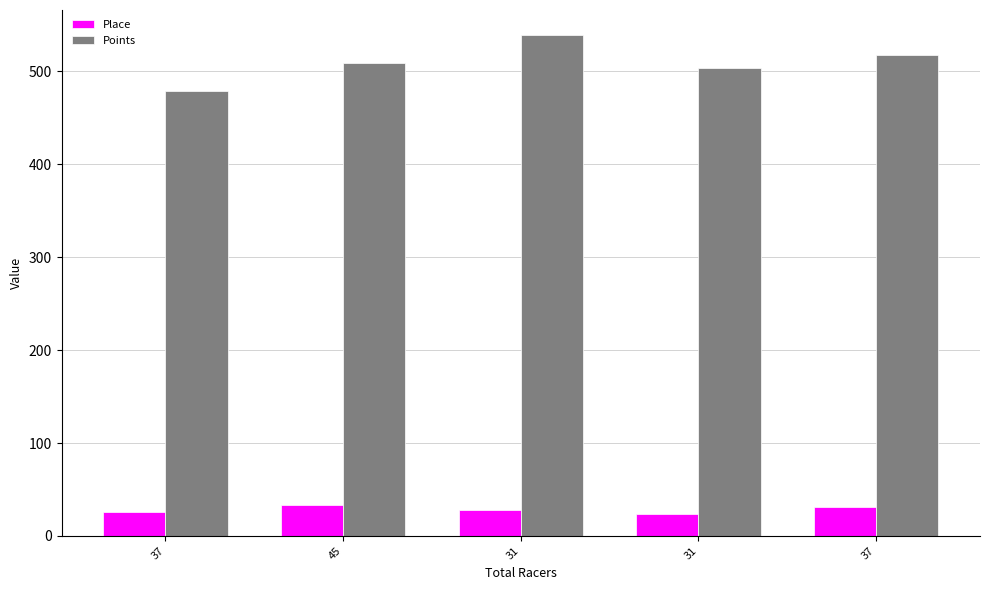

Reading right to left, transcribe all the data shown in this chart.

Place: 37=31.0	31=24.0	31=28.0	45=33.0	37=26.0
Points: 37=517.7	31=504.0	31=539.2	45=509.6	37=478.4